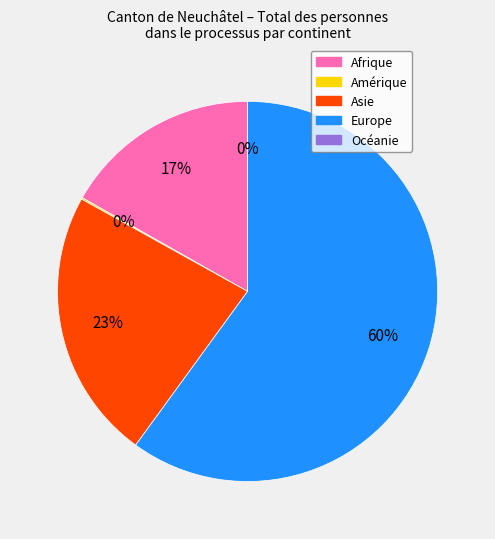

Do Océanie and Amérique together represent more than half of the pie?

No